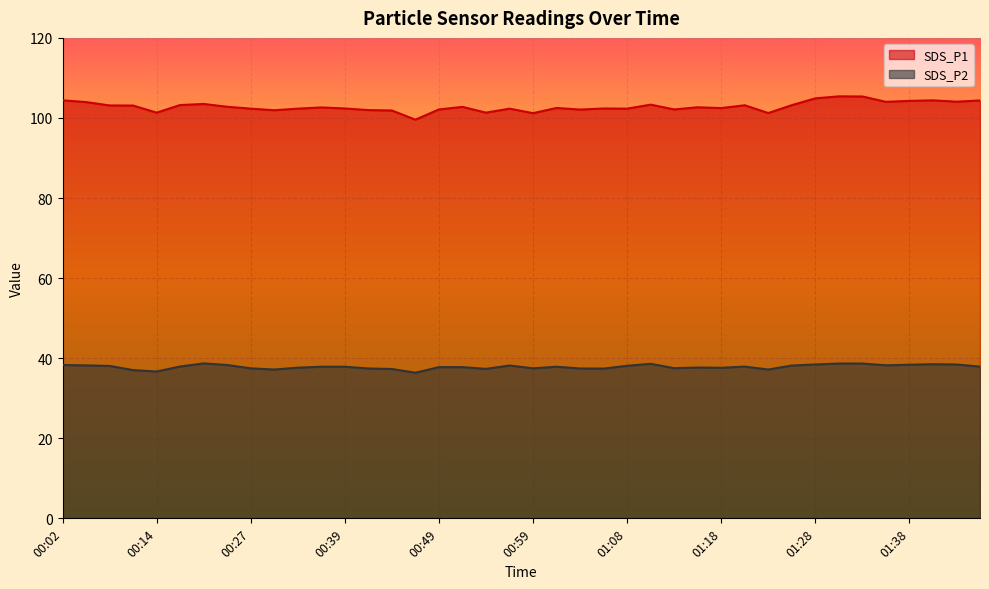

What is the value of the SDS_P1 point at the 8th from the left?

102.8